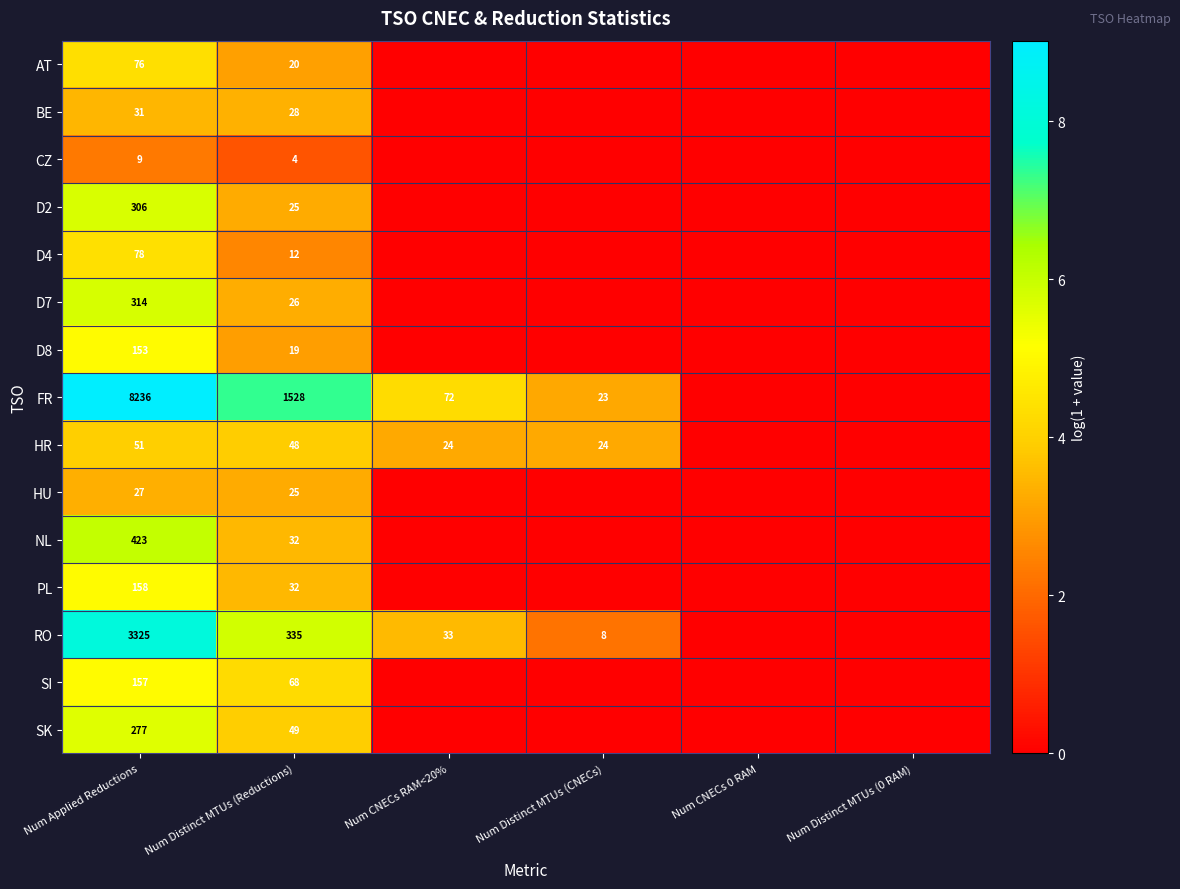

What is the sum of the RO values at Num Applied Reductions and Num Distinct MTUs (Reductions)?

3660